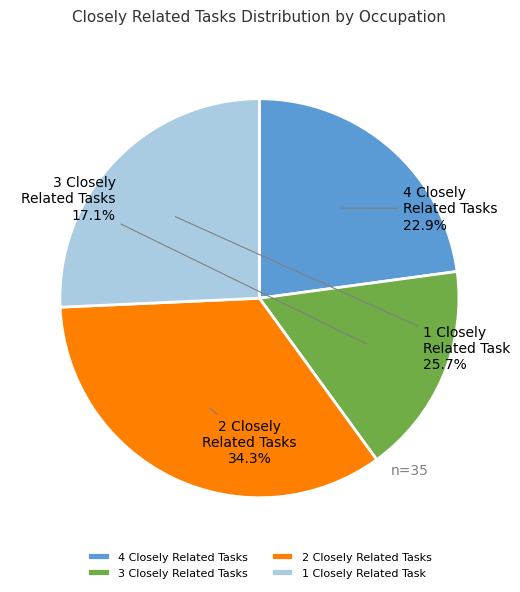

What is the total percentage of 1 Closely Related Task and 4 Closely Related Tasks?

48.6%